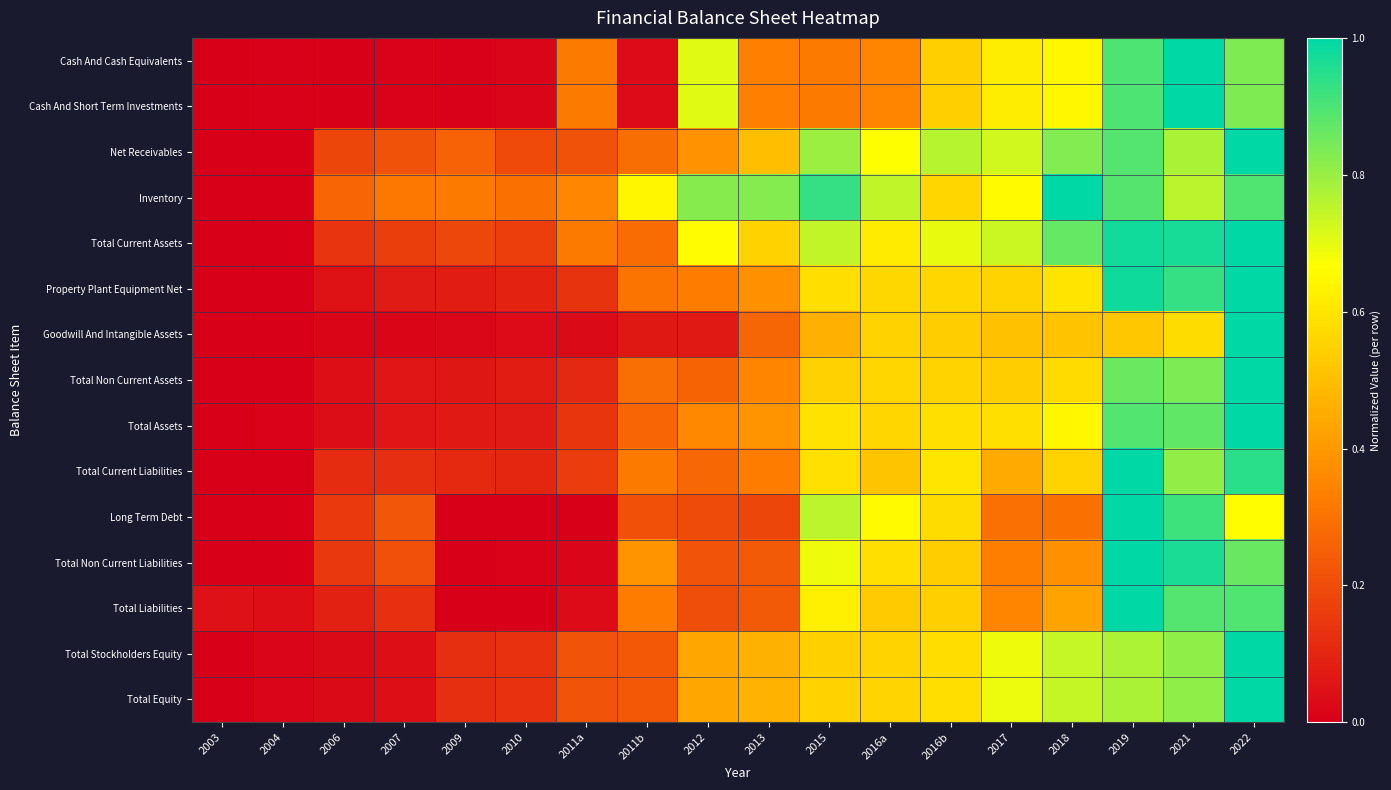

At which category is the sum across all series the highest?

2022